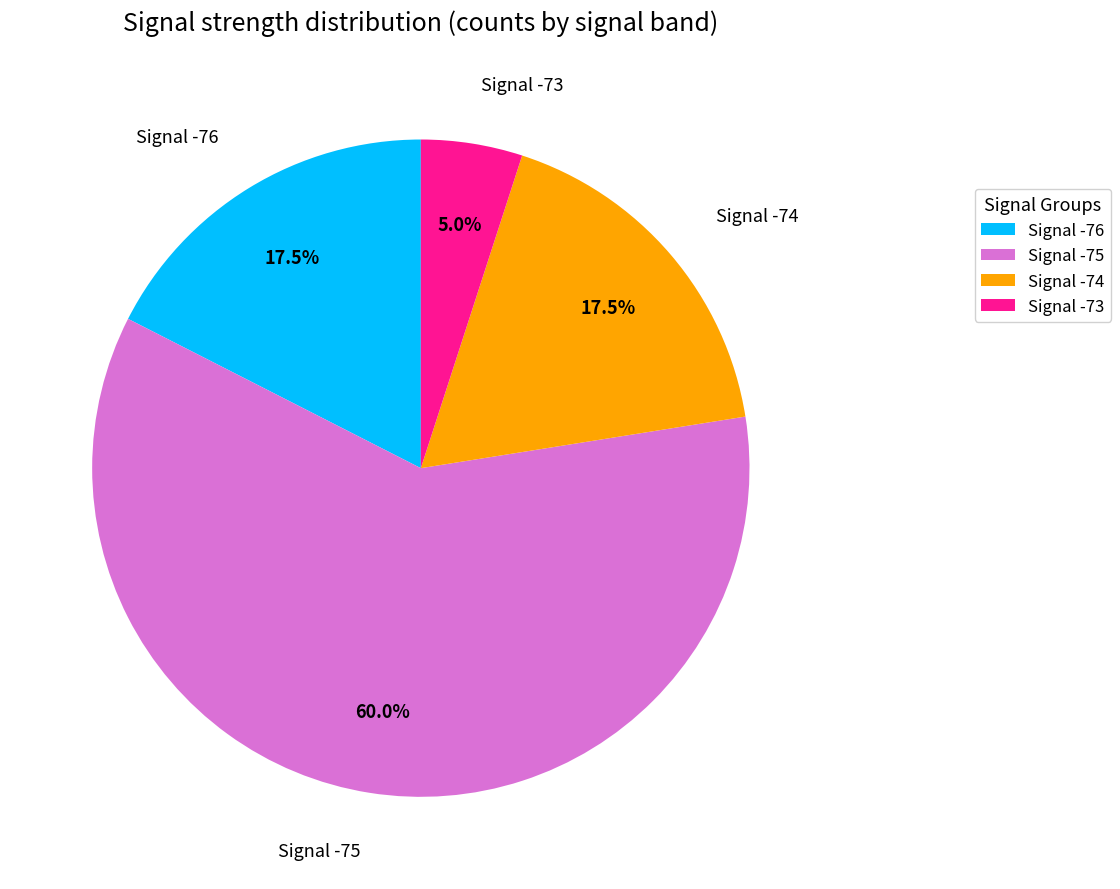

What is the smallest slice in the pie chart?

Signal -73